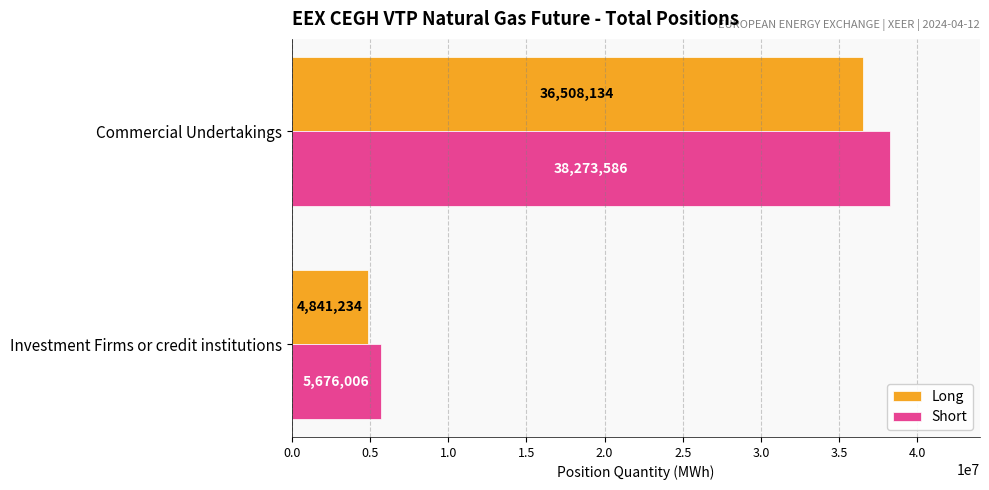

What is the difference between the maximum and minimum values in the Short series?

32597580